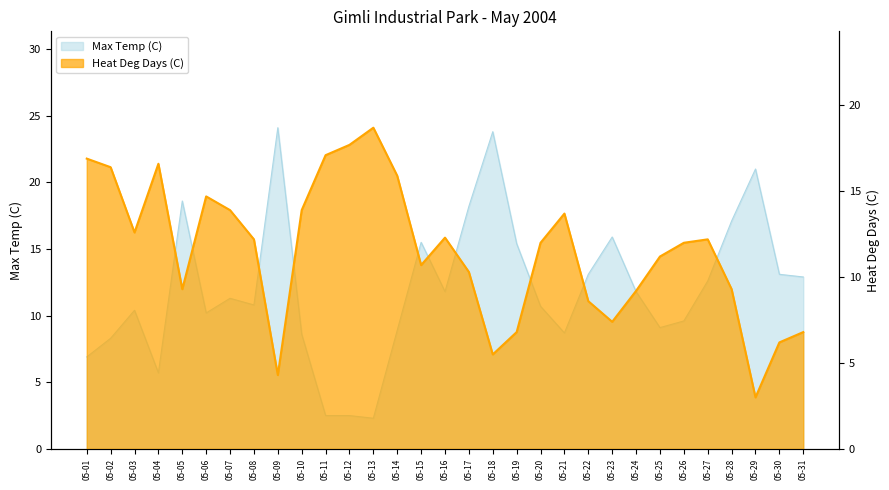

List the series in order of their overall mean, highest first.

Max Temp (C), Heat Deg Days (C)